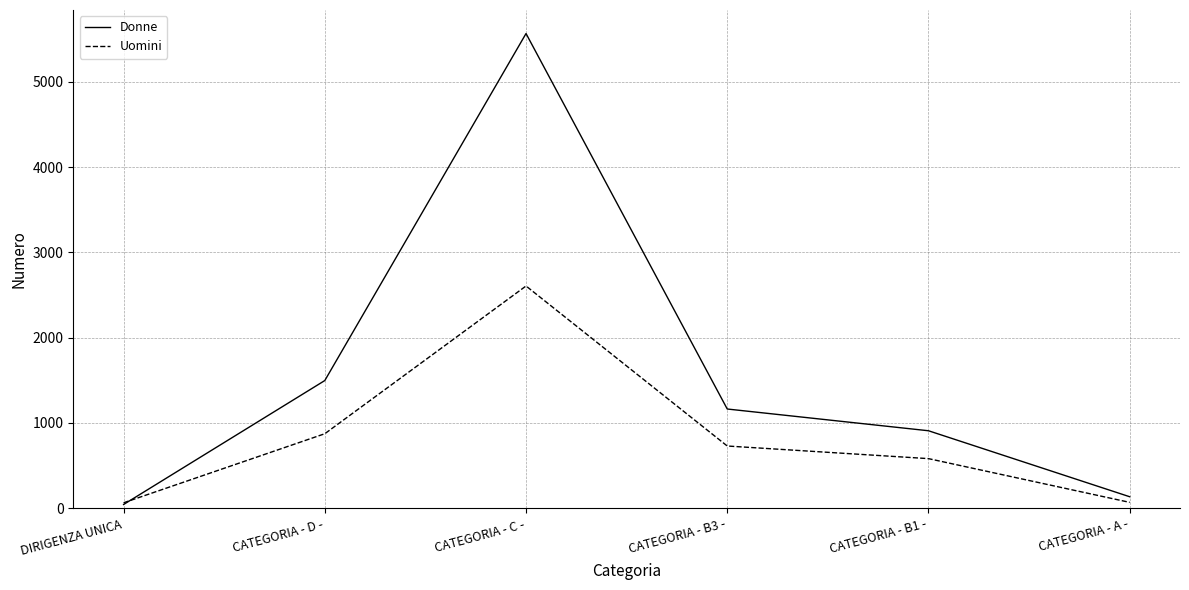

What is the approximate value of Donne at CATEGORIA - D -?

1498